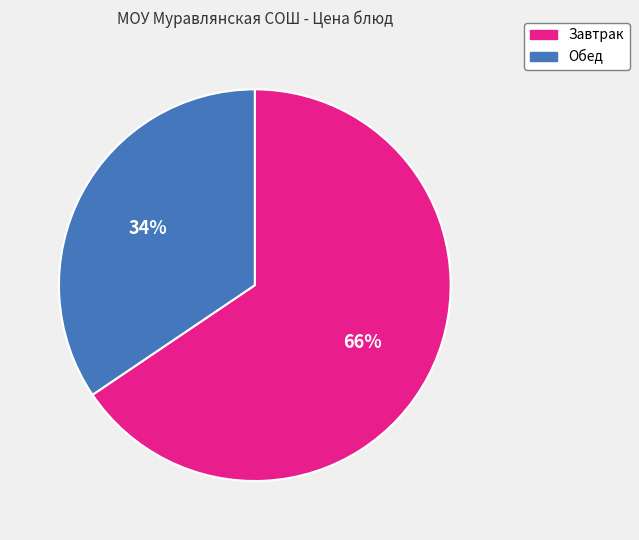

Does any single category account for the majority?

Yes